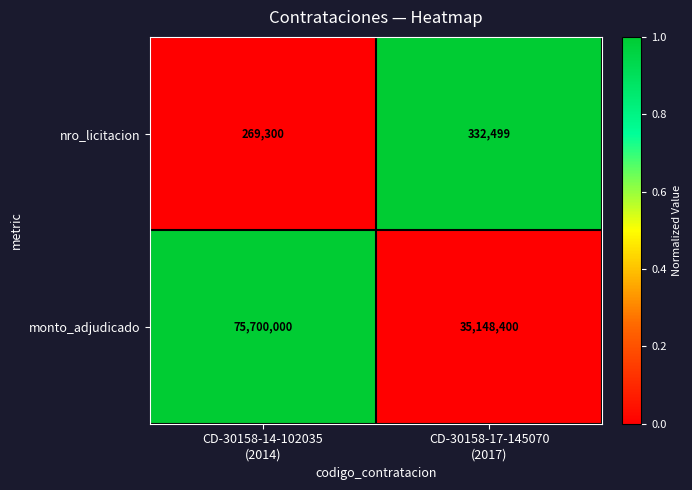

Which series has the largest total across all categories?

monto_adjudicado